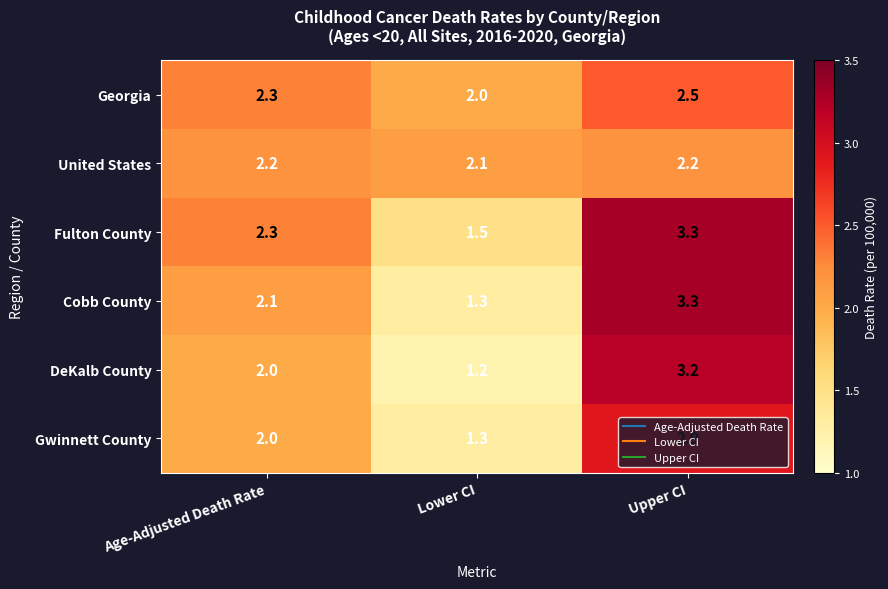

What is the difference between the DeKalb County values at Age-Adjusted Death Rate and Lower CI?

0.8